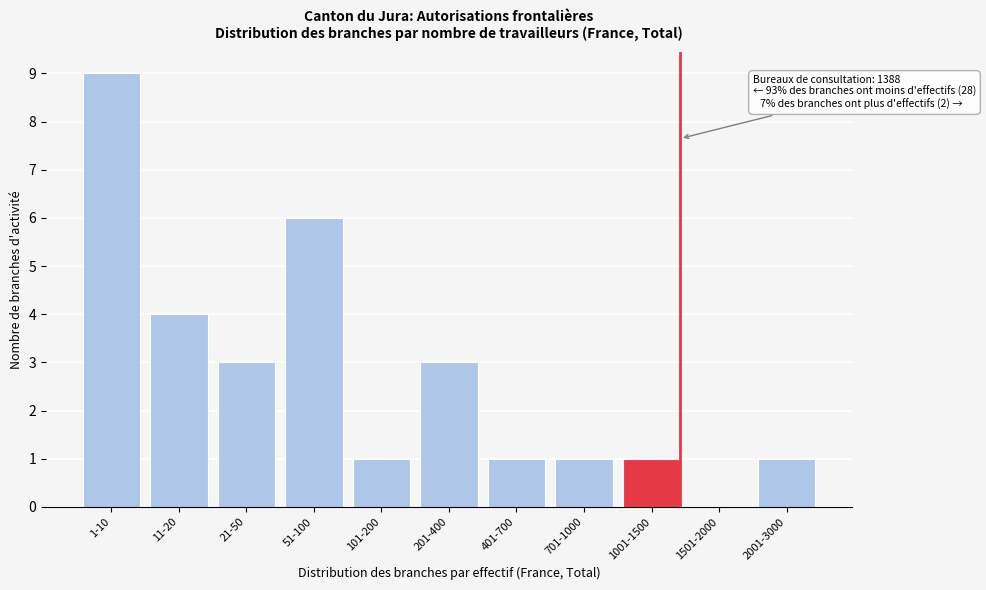

Reading right to left, extract all data points from this chart.

2001-3000=1	1501-2000=0	1001-1500=1	701-1000=1	401-700=1	201-400=3	101-200=1	51-100=6	21-50=3	11-20=4	1-10=9